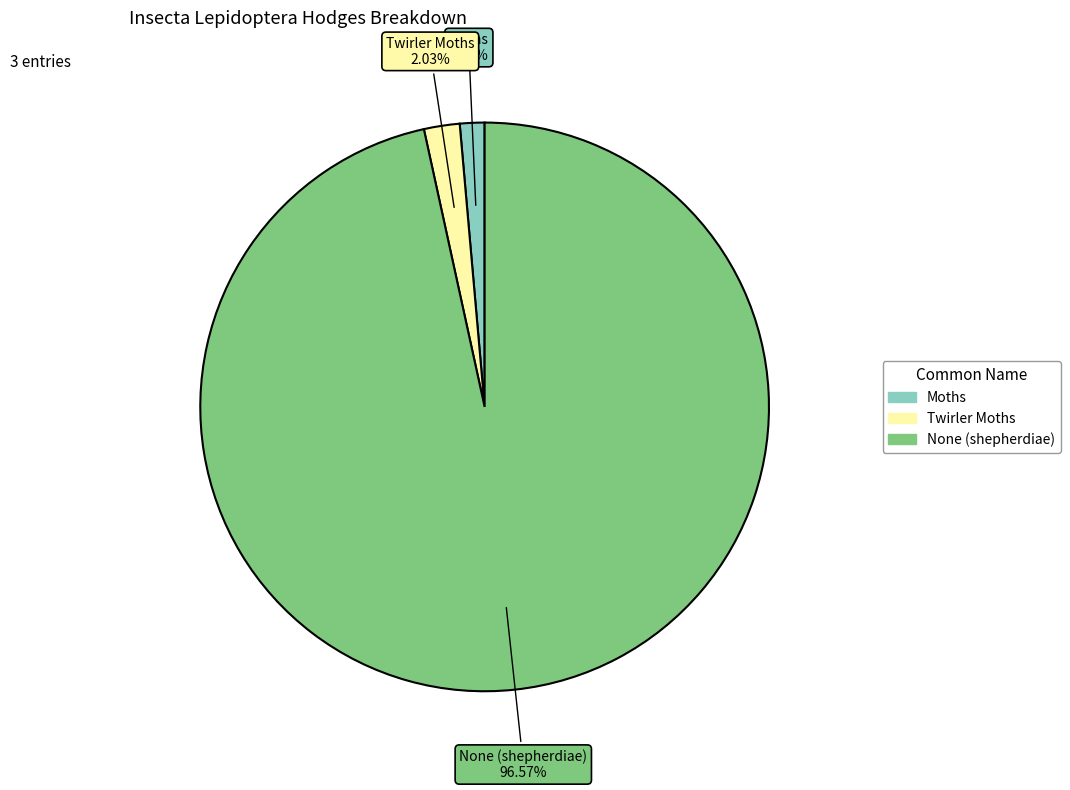

Rank the categories by value from lowest to highest.

Moths, Twirler Moths, None (shepherdiae)